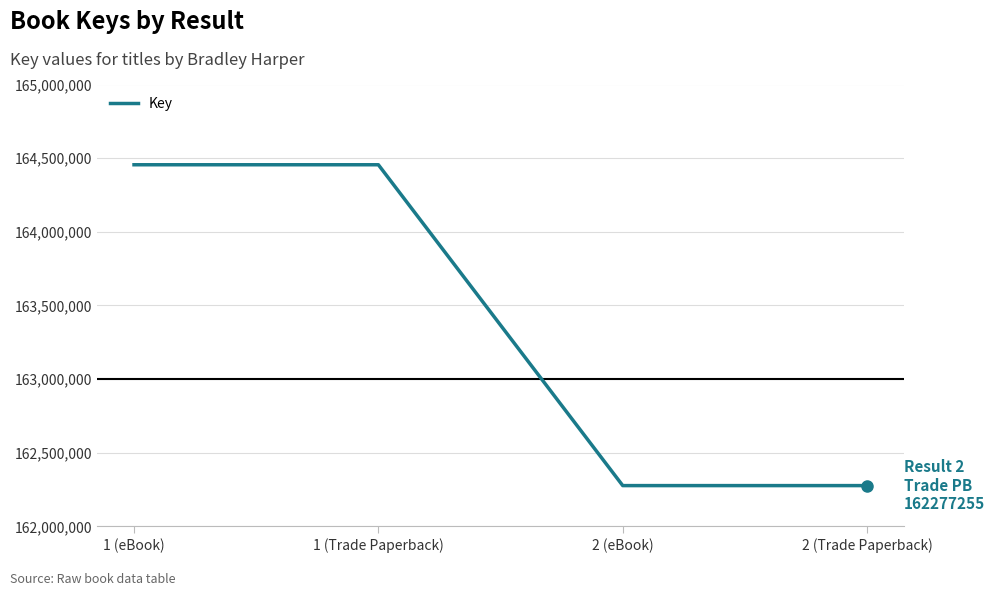

What is the ratio of the value at 2 (eBook) to the value at 1 (Trade Paperback)?

1.0